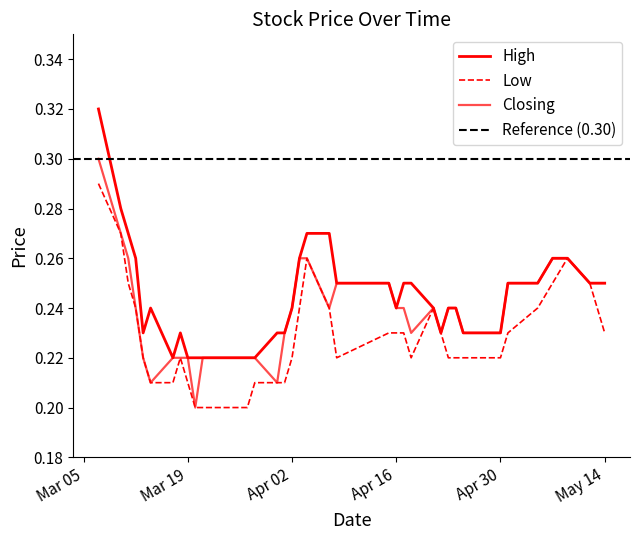

Between 24/04/2024 and 12/05/2024, which is larger?

12/05/2024